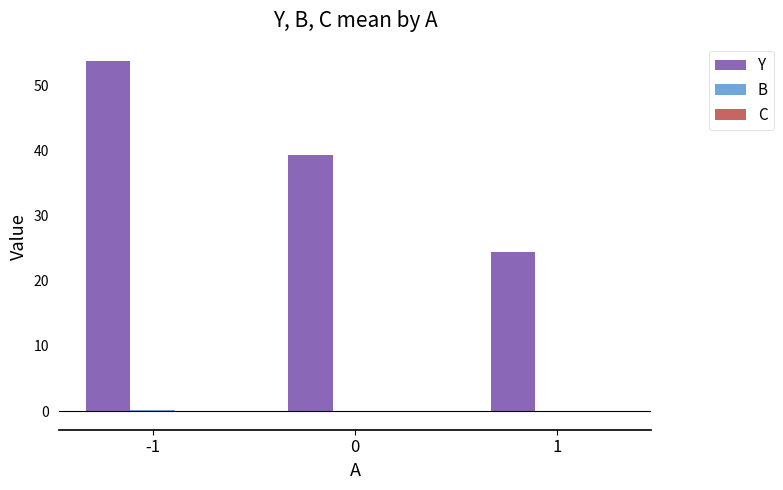

What is the maximum value shown in the chart?

53.7